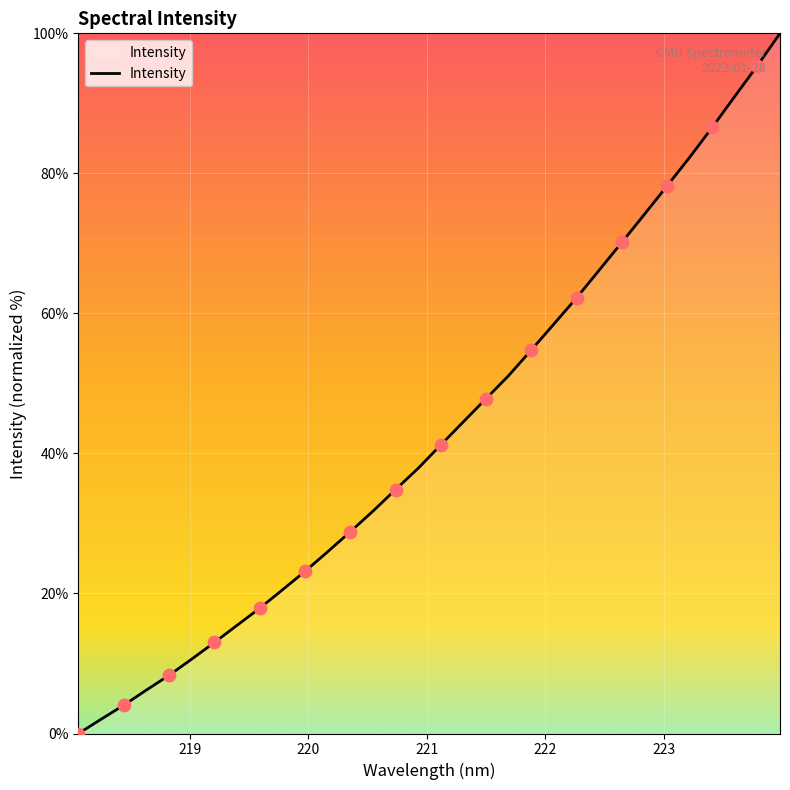

What is the greatest value displayed?

100.0